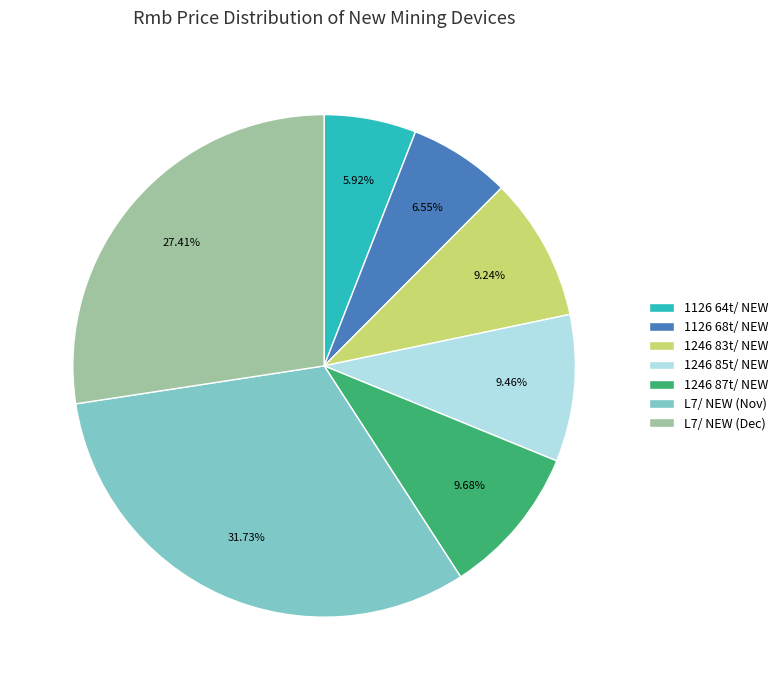

Combined, do L7/ NEW (Dec) and 1126 64t/ NEW account for over 50%?

No